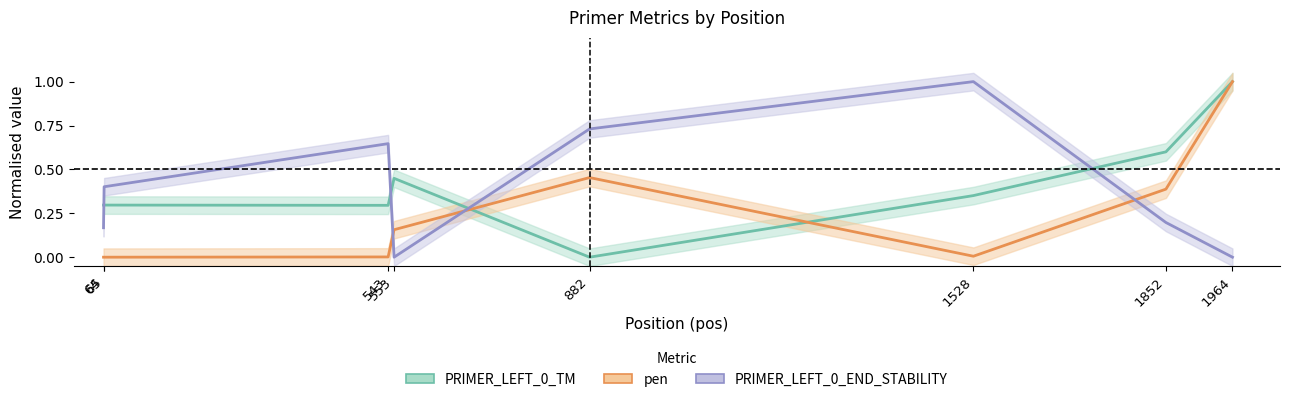

What is the difference between the highest and lowest values at 882?

0.7